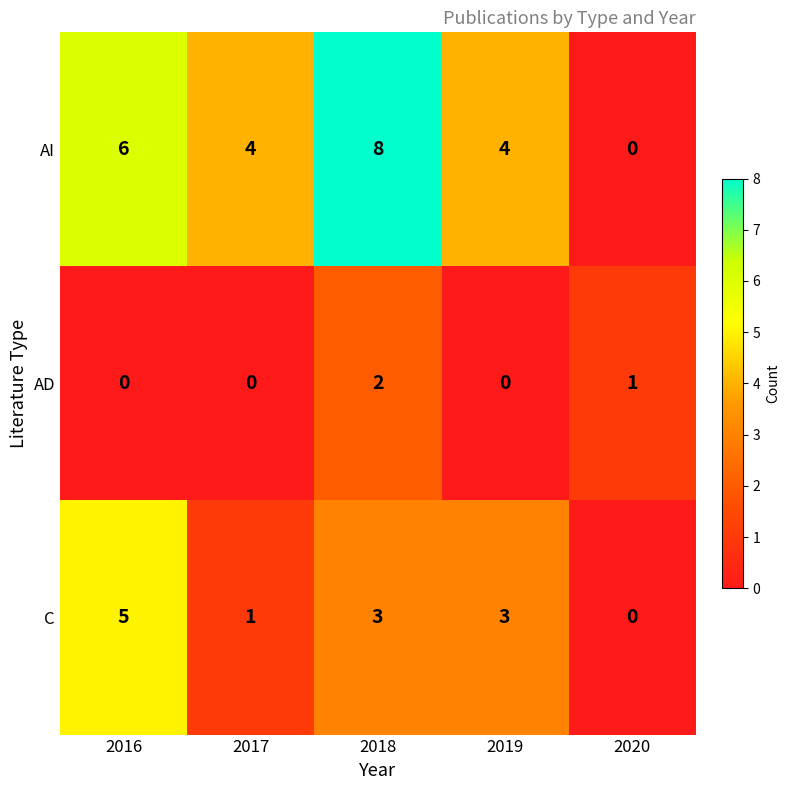

Which series changed the most between 2018 and 2020?

AI